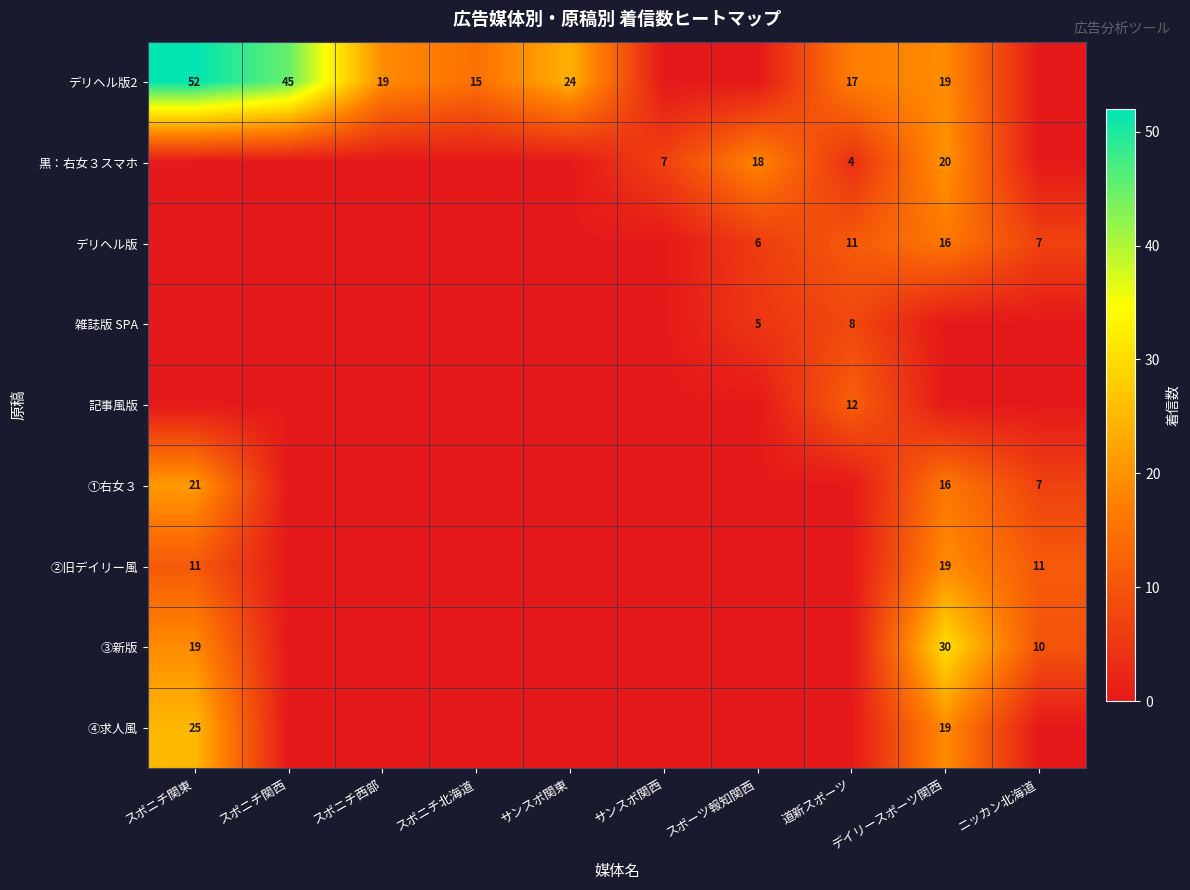

True or false: ④求人風 has a value of 19 at デイリースポーツ関西.

True